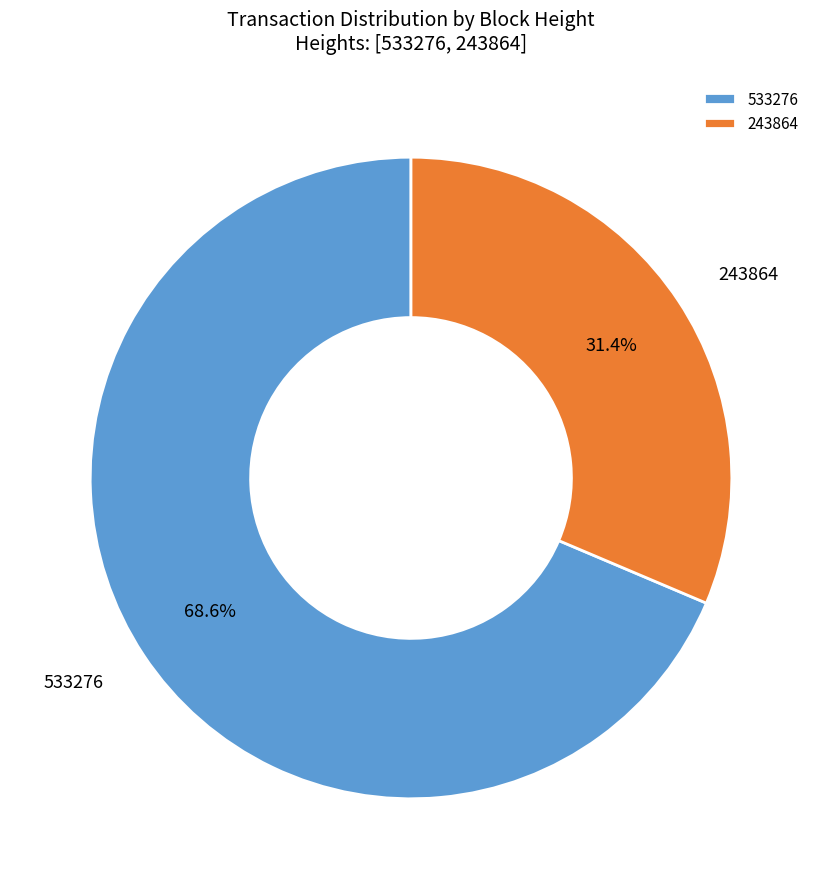

Which has a higher value, 243864 or 533276?

533276